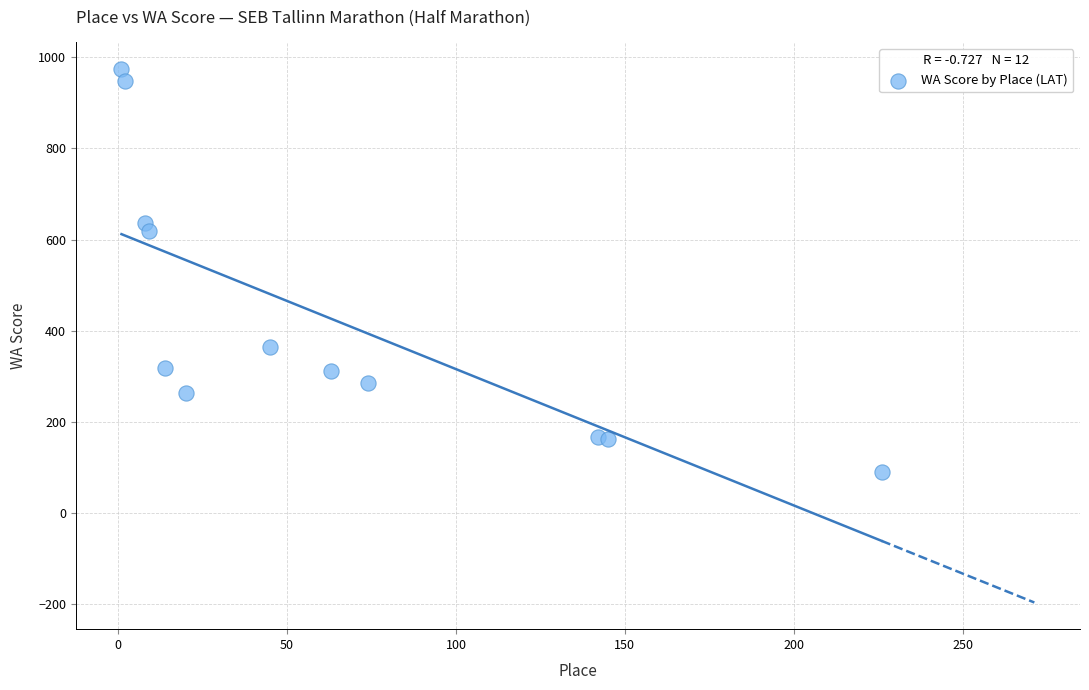

What is the average X value?

62